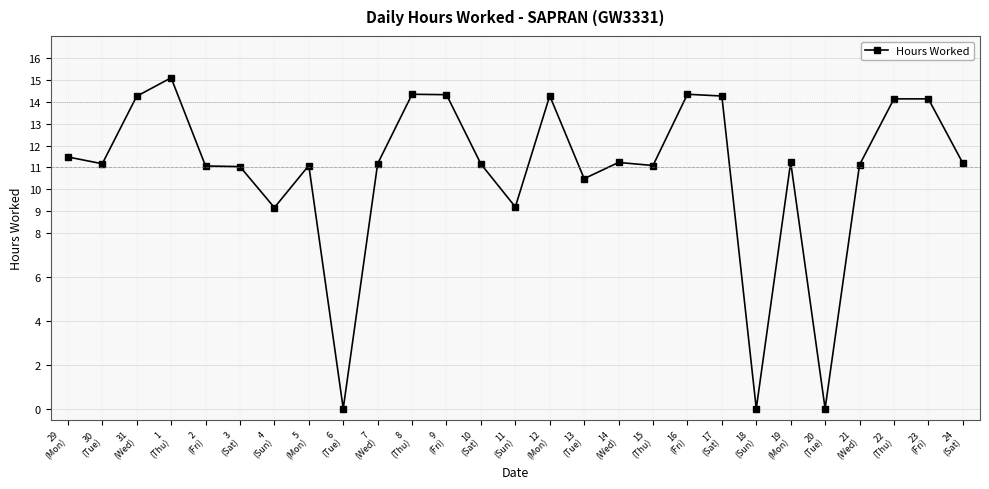

The value at 23
(Fri) is 5.5. True or false?

False